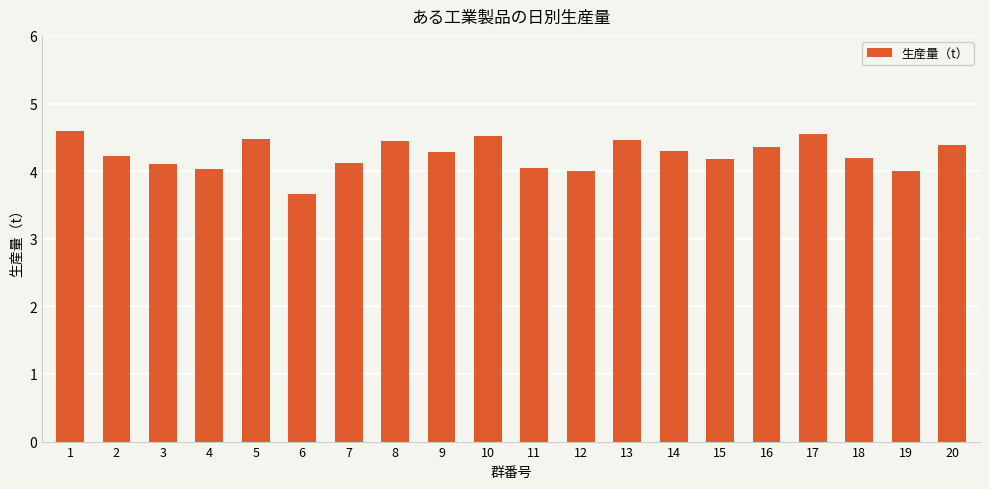

Which label corresponds to the smallest value in the chart?

6